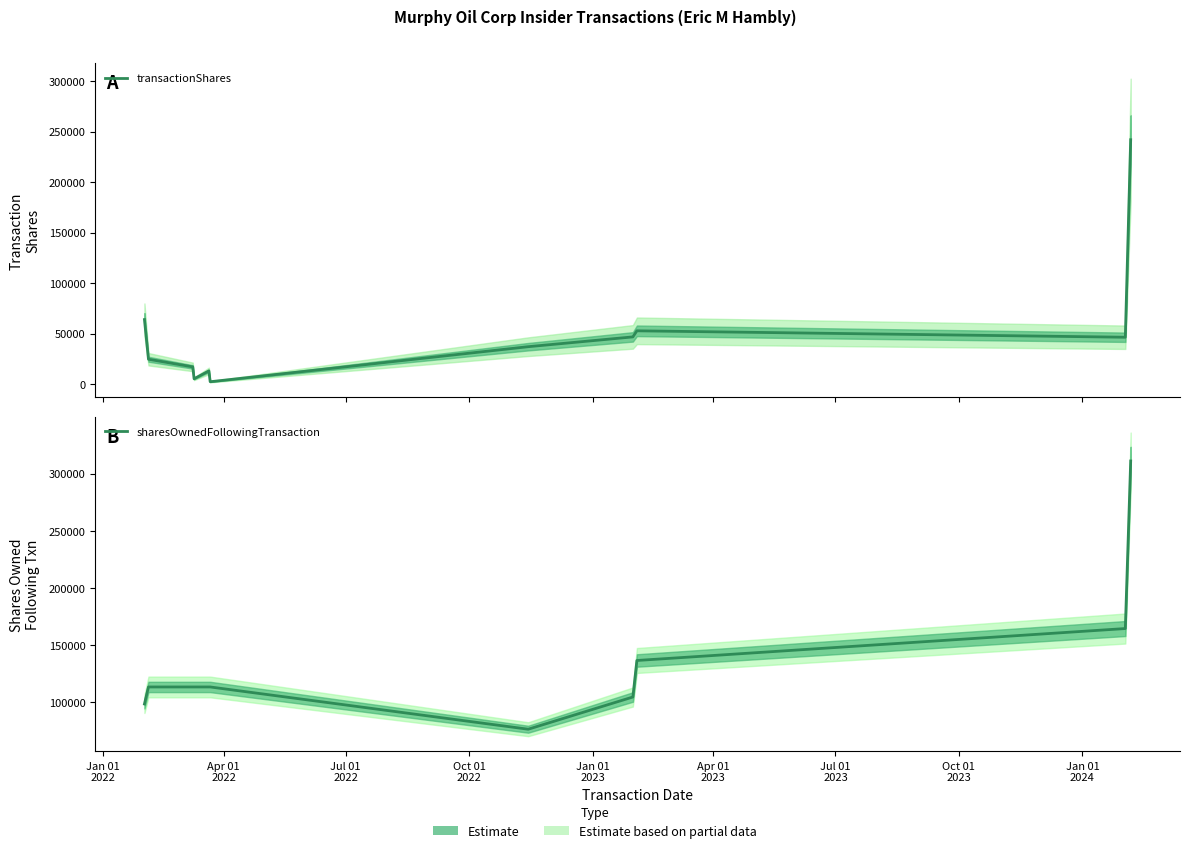

Which series has the widest spread of values?

transactionShares